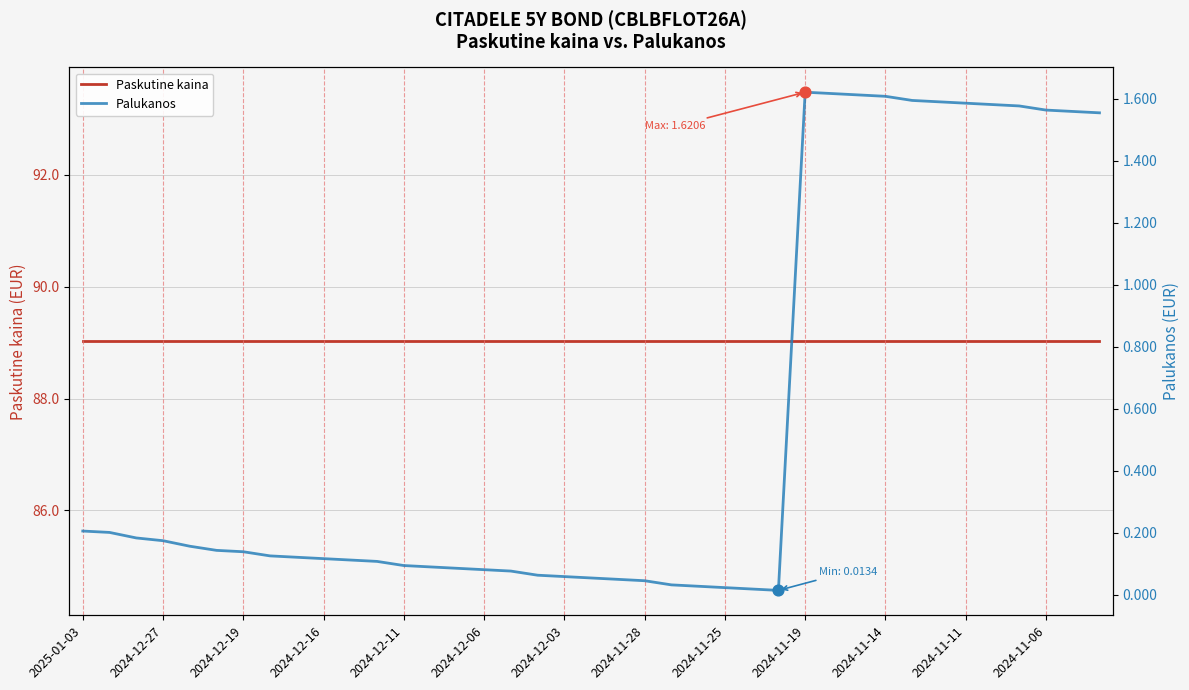

Is the value of Palukanos at 22 greater than the value of Paskutine kaina at 2024-12-27?

No